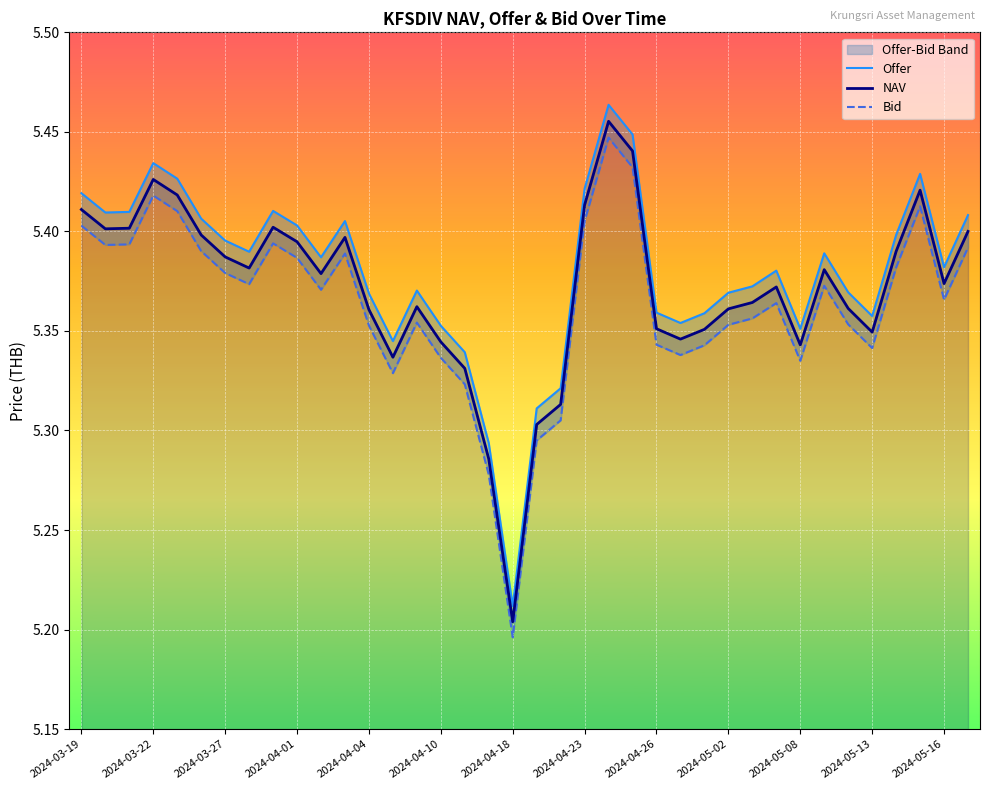

At which label does NAV reach its minimum?

2024-04-18